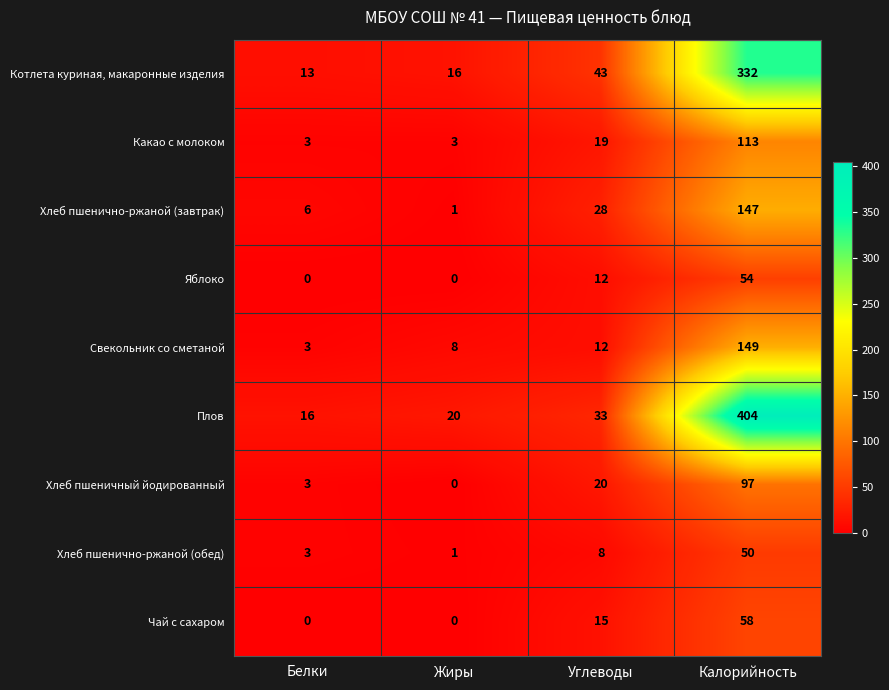

Between Углеводы and Калорийность, which series saw the biggest shift?

Плов